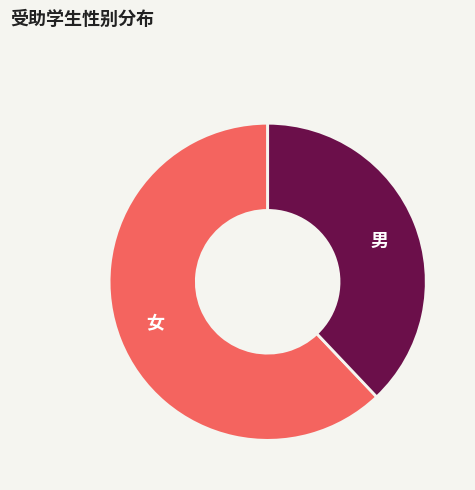

Between 女 and 男, which is larger?

女